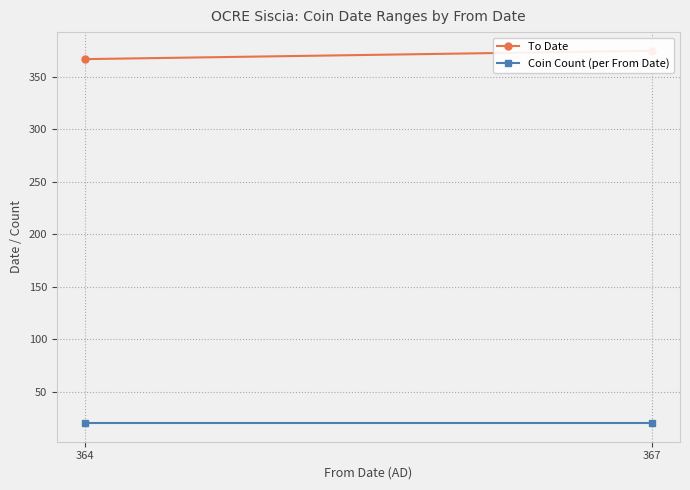

Reading left to right, what are all the values shown in this chart?

To Date: 367	375
Coin Count (per From Date): 20	20